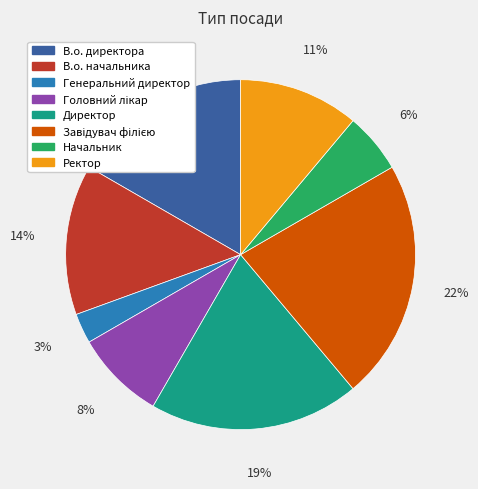

Is there any slice that represents more than half of the pie?

No